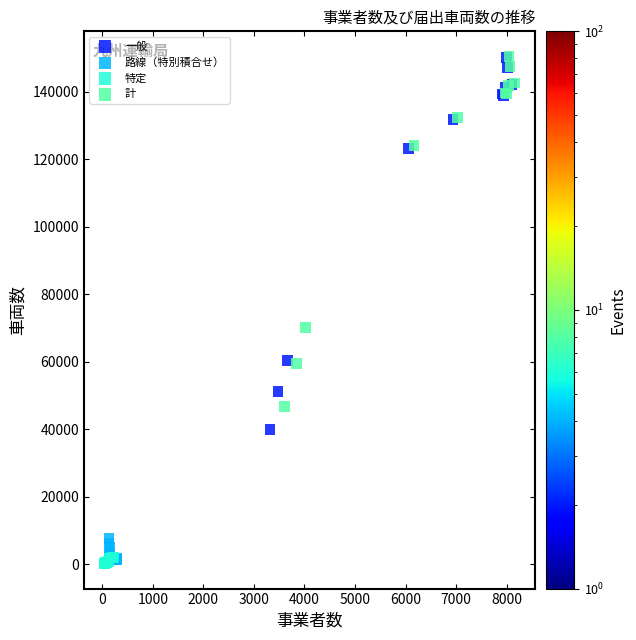

What are all the series names shown in the legend?

一般, 路線（特別積合せ）, 特定, 計